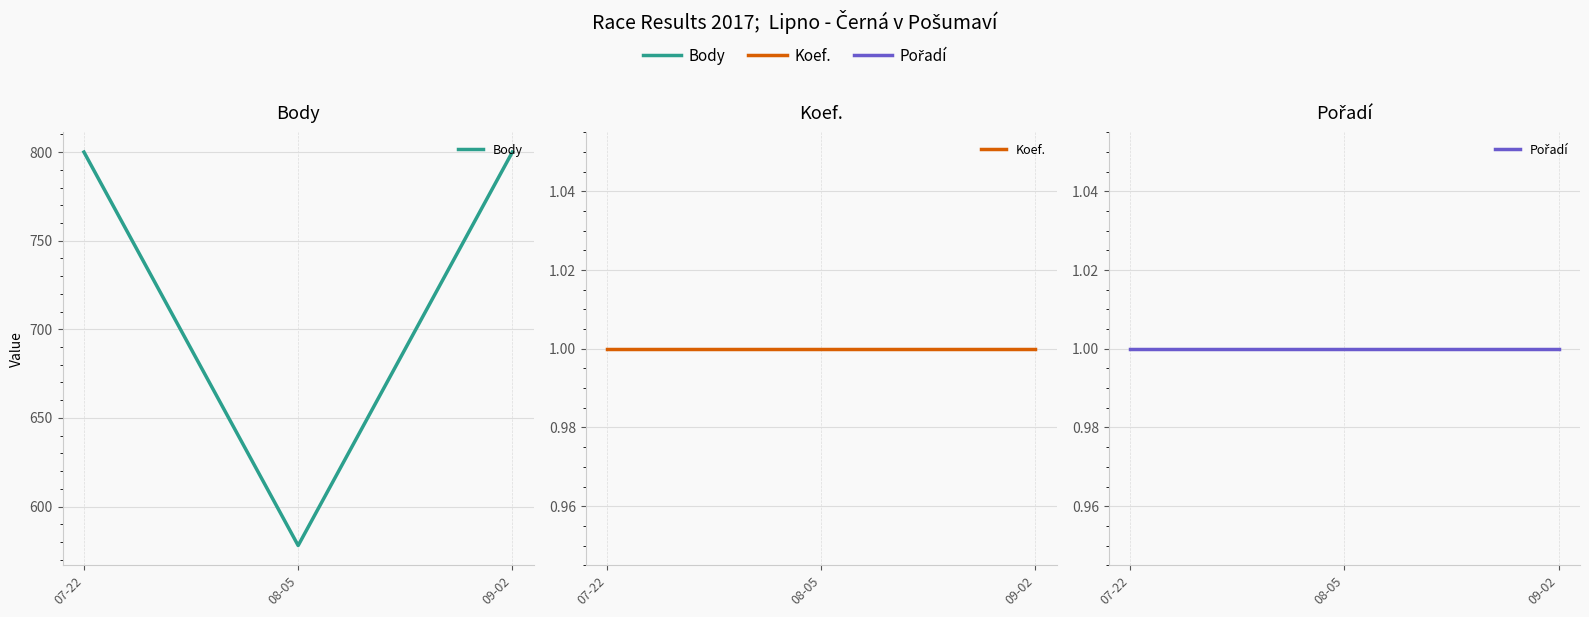

What is the maximum value shown in the chart?

800